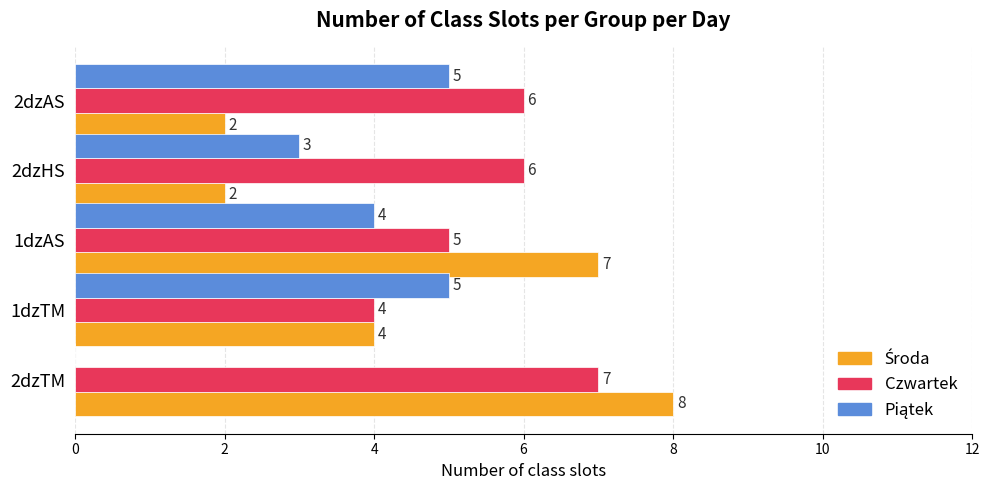

At which category does the chart reach its peak across all series?

2dzTM